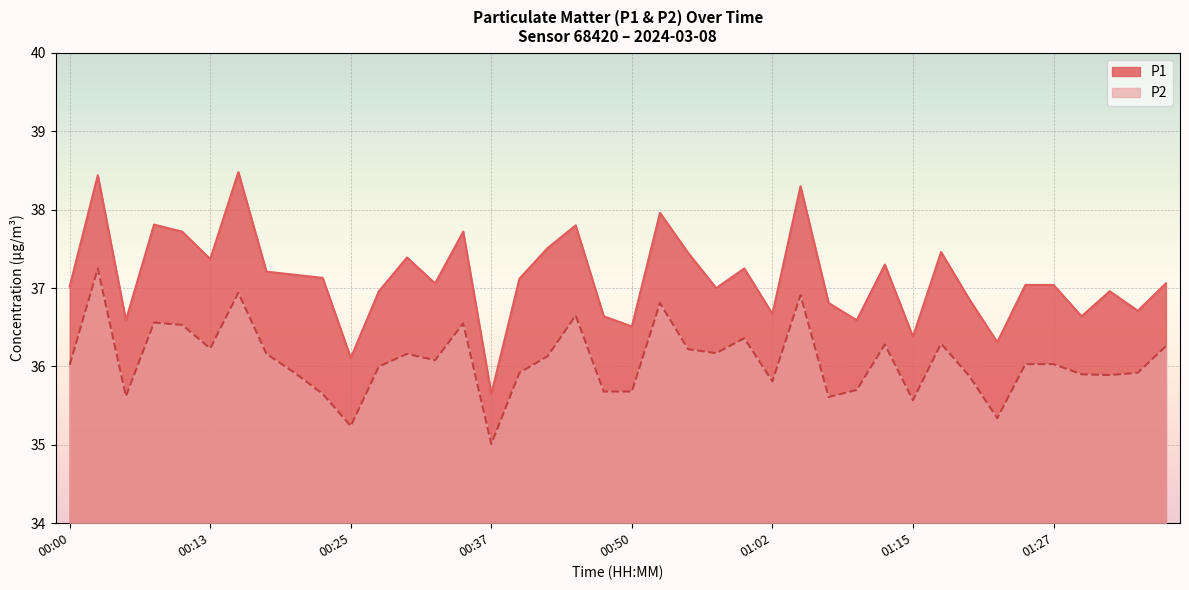

Reading left to right, transcribe all the data shown in this chart.

P1: 00:00=37.0	00:02=38.4	00:05=36.6	00:08=37.8	00:10=37.7	00:13=37.4	00:15=38.5	00:18=37.2	00:20=37.2	00:22=37.1	00:25=36.1	00:27=37.0	00:30=37.4	00:32=37.1	00:35=37.7	00:37=35.6	00:40=37.1	00:42=37.5	00:45=37.8	00:47=36.6	00:50=36.5	00:52=38.0	00:55=37.5	00:57=37.0	01:00=37.2	01:02=36.7	01:05=38.3	01:07=36.8	01:10=36.6	01:12=37.3	01:15=36.4	01:17=37.5	01:20=36.9	01:22=36.3	01:25=37.0	01:27=37.0	01:30=36.6	01:32=37.0	01:35=36.7	01:37=37.1
P2: 00:00=36.0	00:02=37.2	00:05=35.6	00:08=36.6	00:10=36.5	00:13=36.2	00:15=36.9	00:18=36.2	00:20=35.9	00:22=35.6	00:25=35.2	00:27=36.0	00:30=36.2	00:32=36.1	00:35=36.5	00:37=35.0	00:40=35.9	00:42=36.1	00:45=36.6	00:47=35.7	00:50=35.7	00:52=36.8	00:55=36.2	00:57=36.2	01:00=36.4	01:02=35.8	01:05=36.9	01:07=35.6	01:10=35.7	01:12=36.3	01:15=35.6	01:17=36.3	01:20=35.9	01:22=35.3	01:25=36.0	01:27=36.0	01:30=35.9	01:32=35.9	01:35=35.9	01:37=36.3